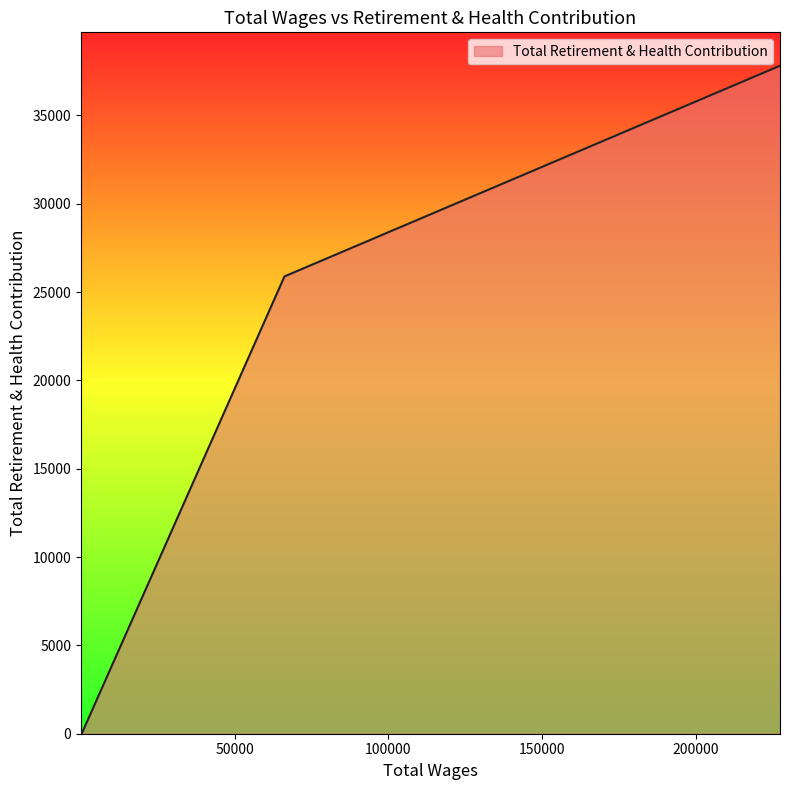

The chart shows a value of 24021 at 200.0. True or false?

False